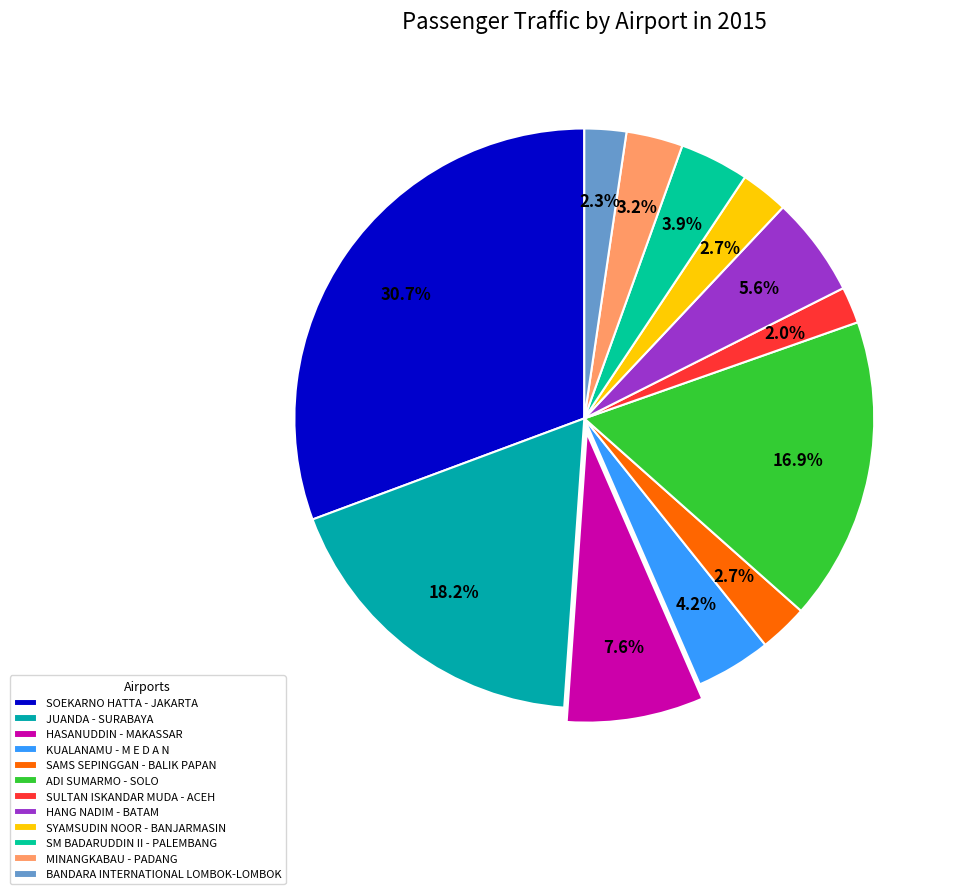

How many segments does this pie chart have?

12